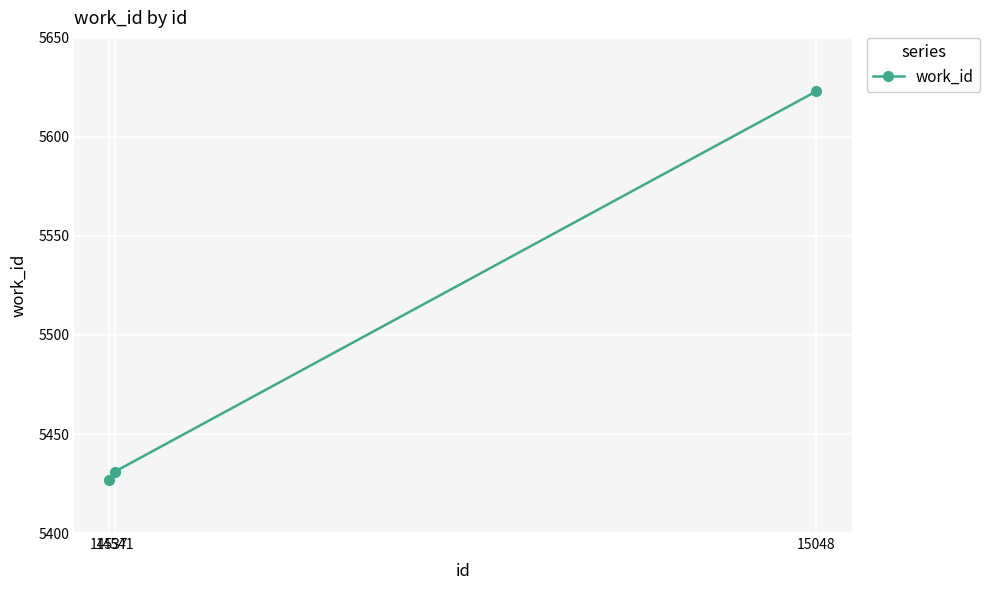

What is the minimum value shown in the chart?

5427